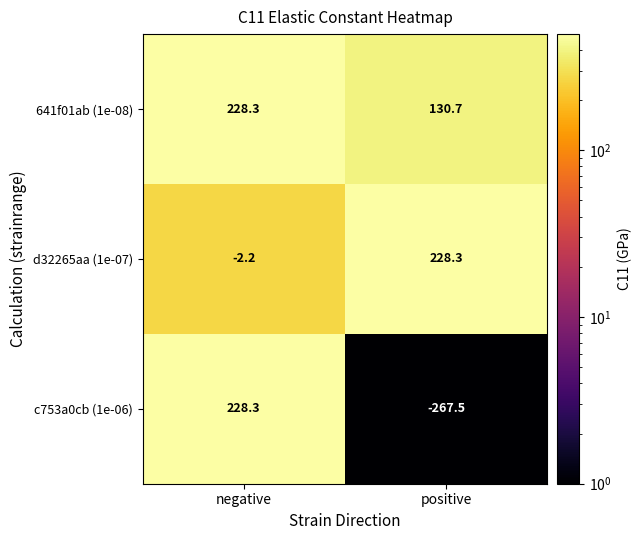

What is the maximum value shown in the chart?

228.3